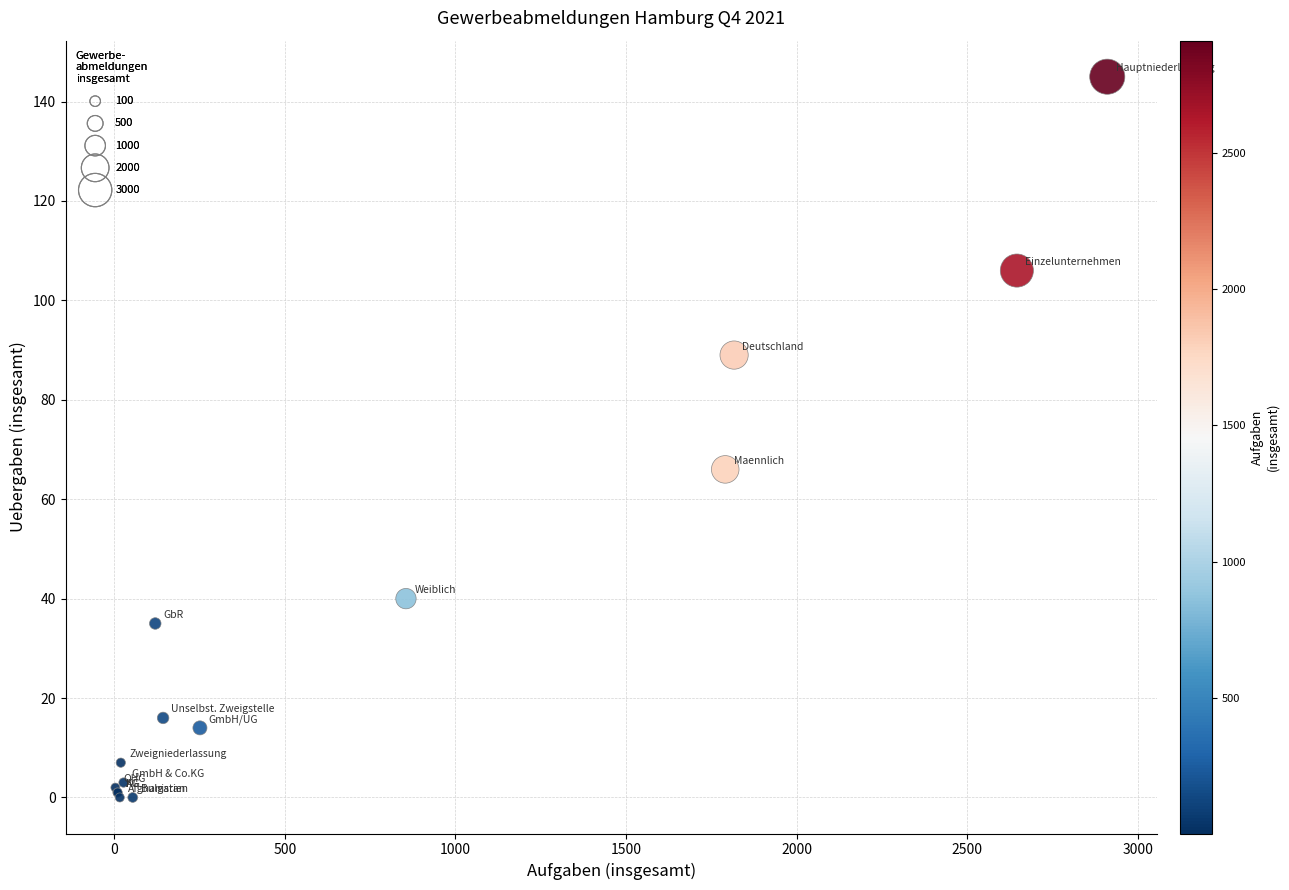

What Y value in the scatter plot is closest to 72?

66